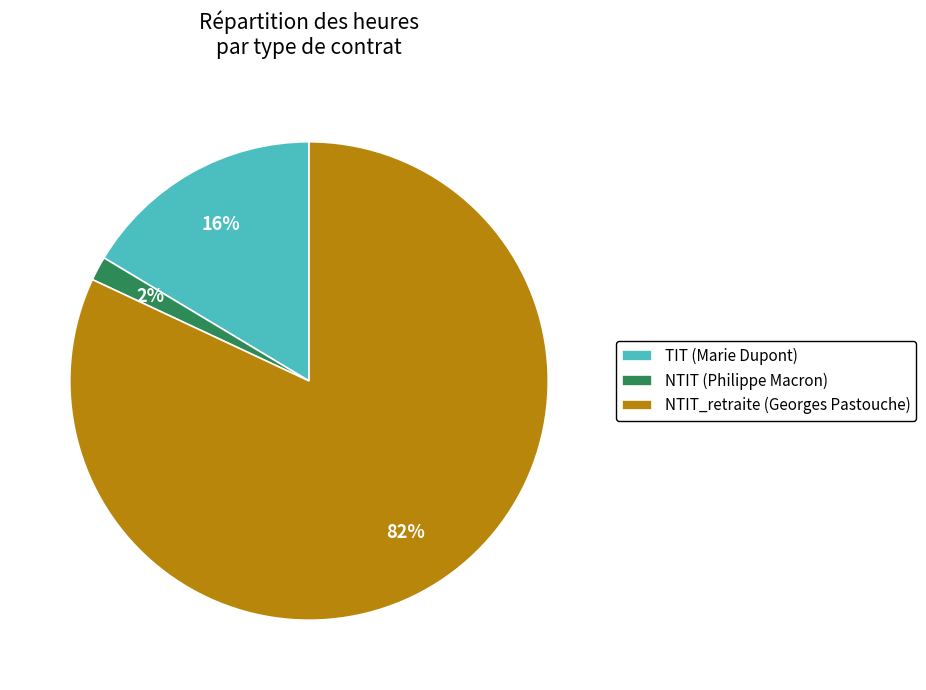

Rank the categories by value from lowest to highest.

NTIT (Philippe Macron), TIT (Marie Dupont), NTIT_retraite (Georges Pastouche)